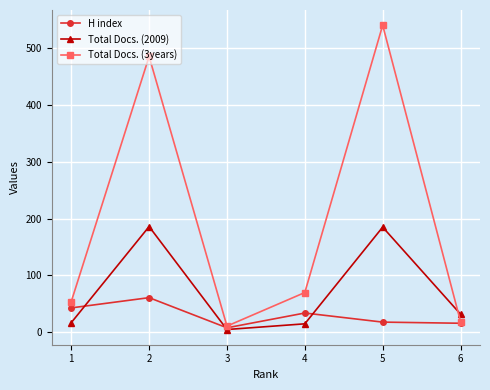

List the series in order of their overall mean, highest first.

Total Docs. (3years), Total Docs. (2009), H index